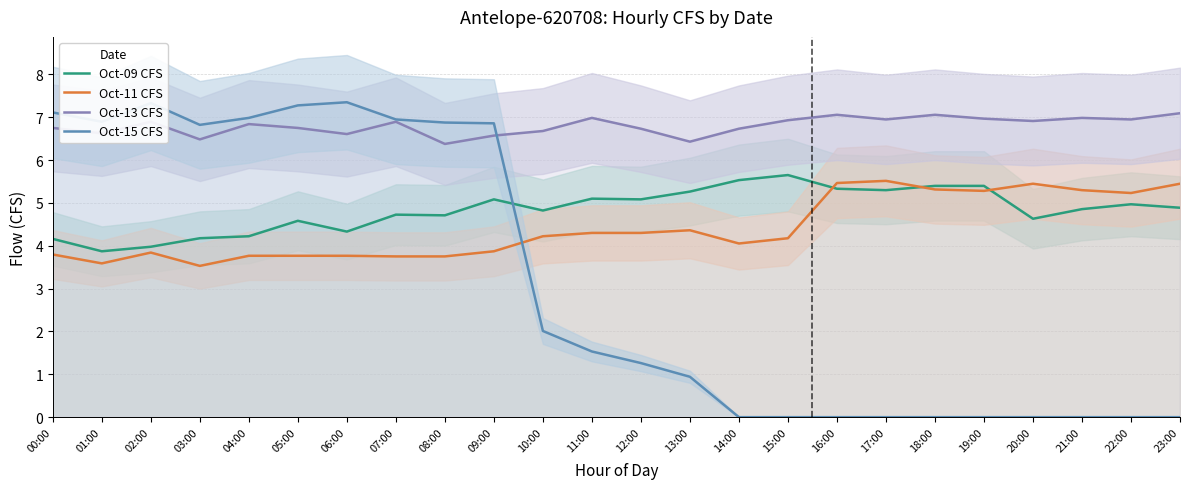

The Oct-09 CFS series shows 6.5 at 01:00. True or false?

False